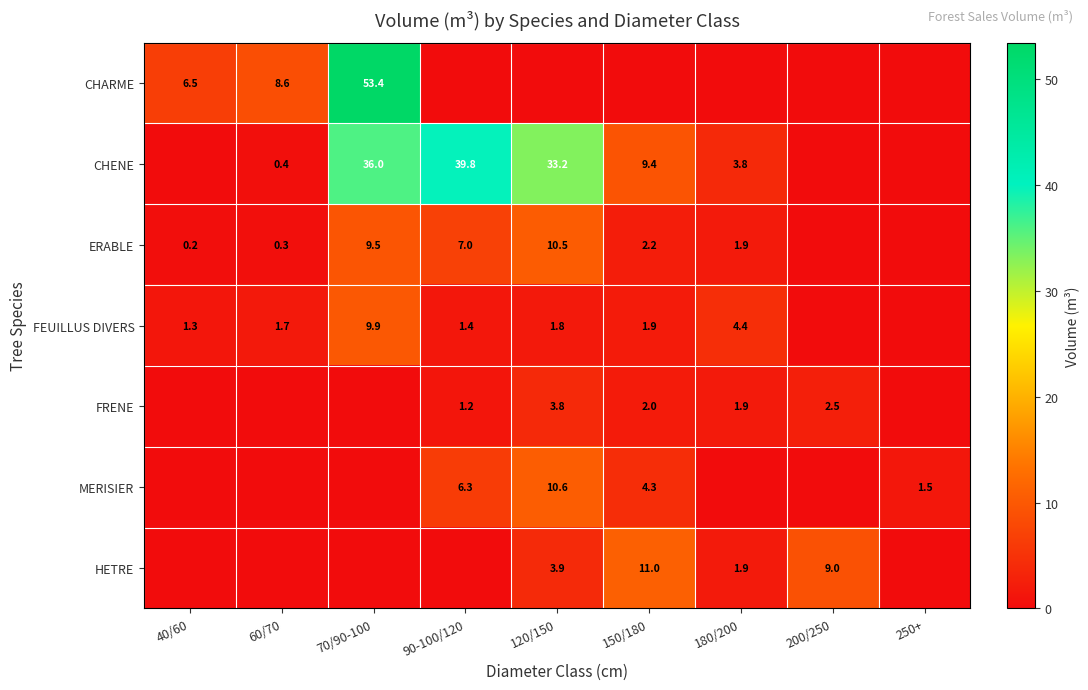

Is the value of ERABLE at 120/150 greater than the value of MERISIER at 250+?

Yes